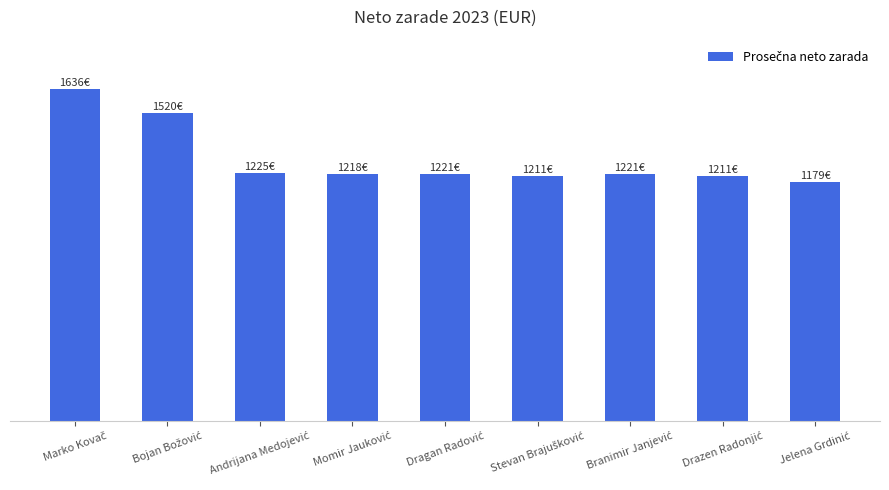

Are the bars horizontal?

No